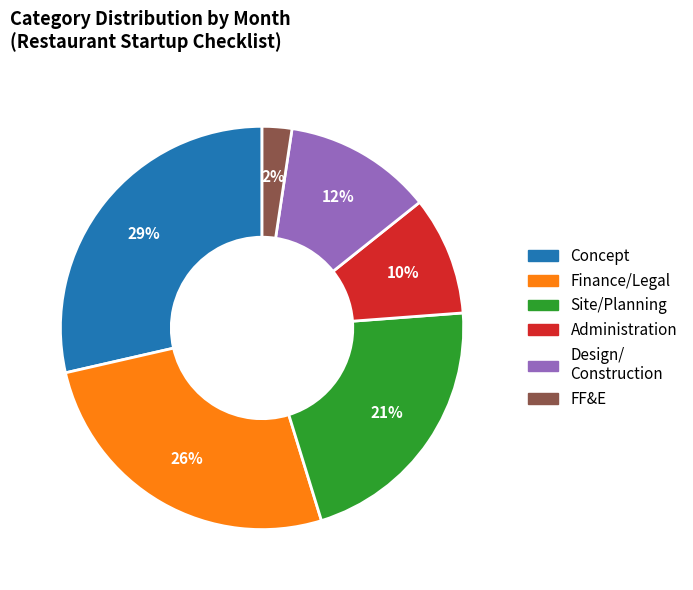

To the nearest percent, what is the average slice percentage?

17%